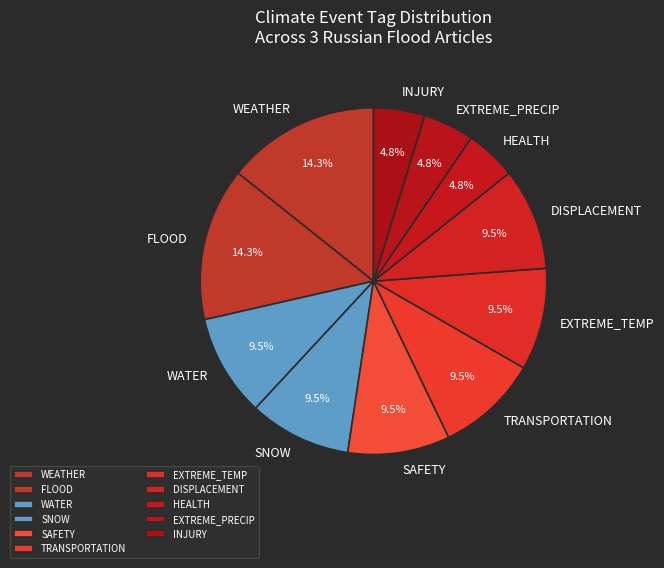

Does any single category account for the majority?

No